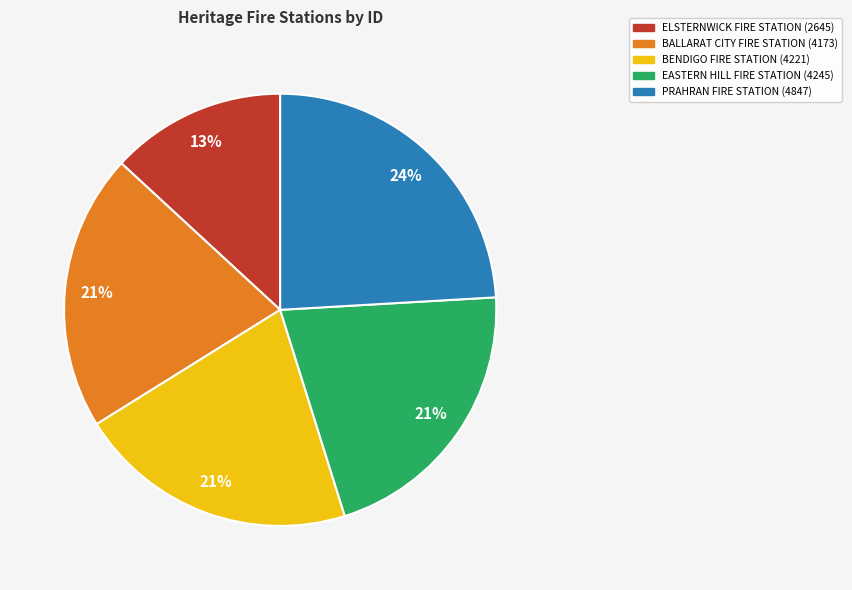

To the nearest percent, what is the average slice percentage?

20%